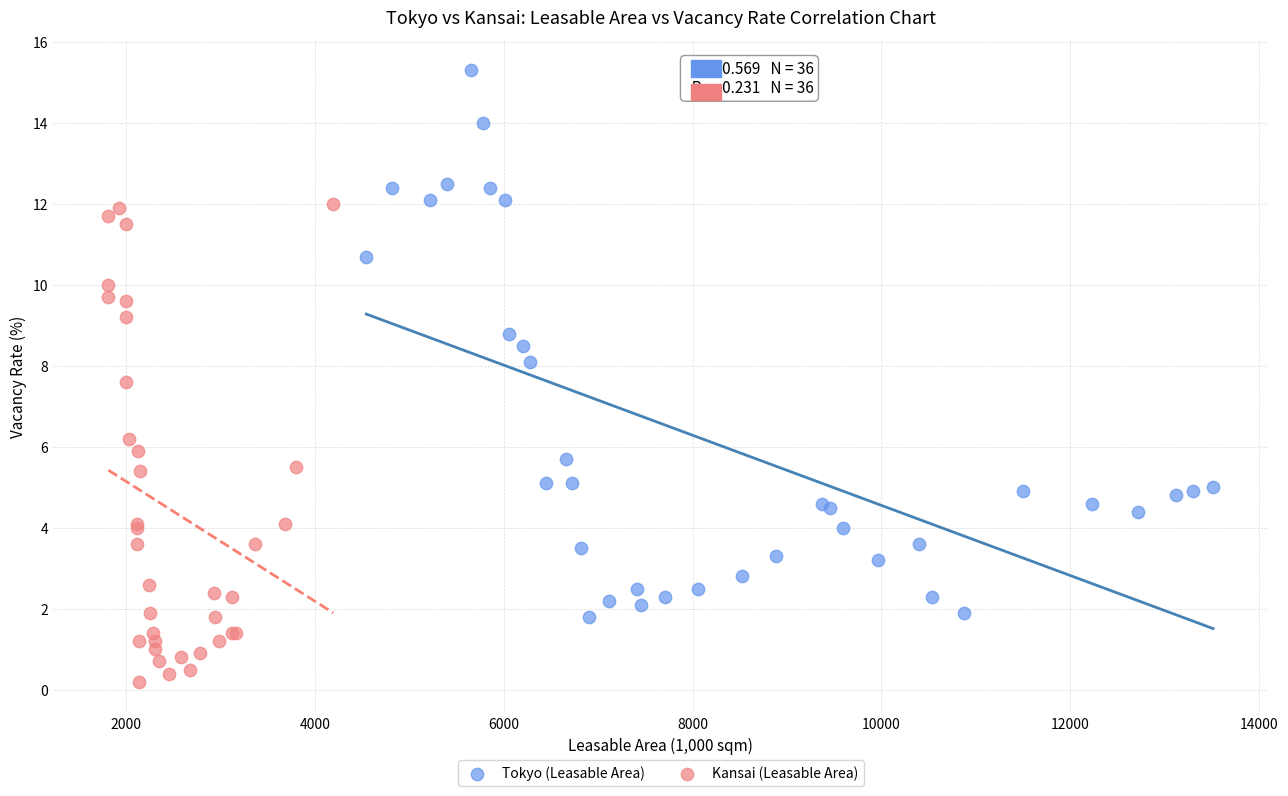

What are all the series names shown in the legend?

Tokyo (Leasable Area), Kansai (Leasable Area)